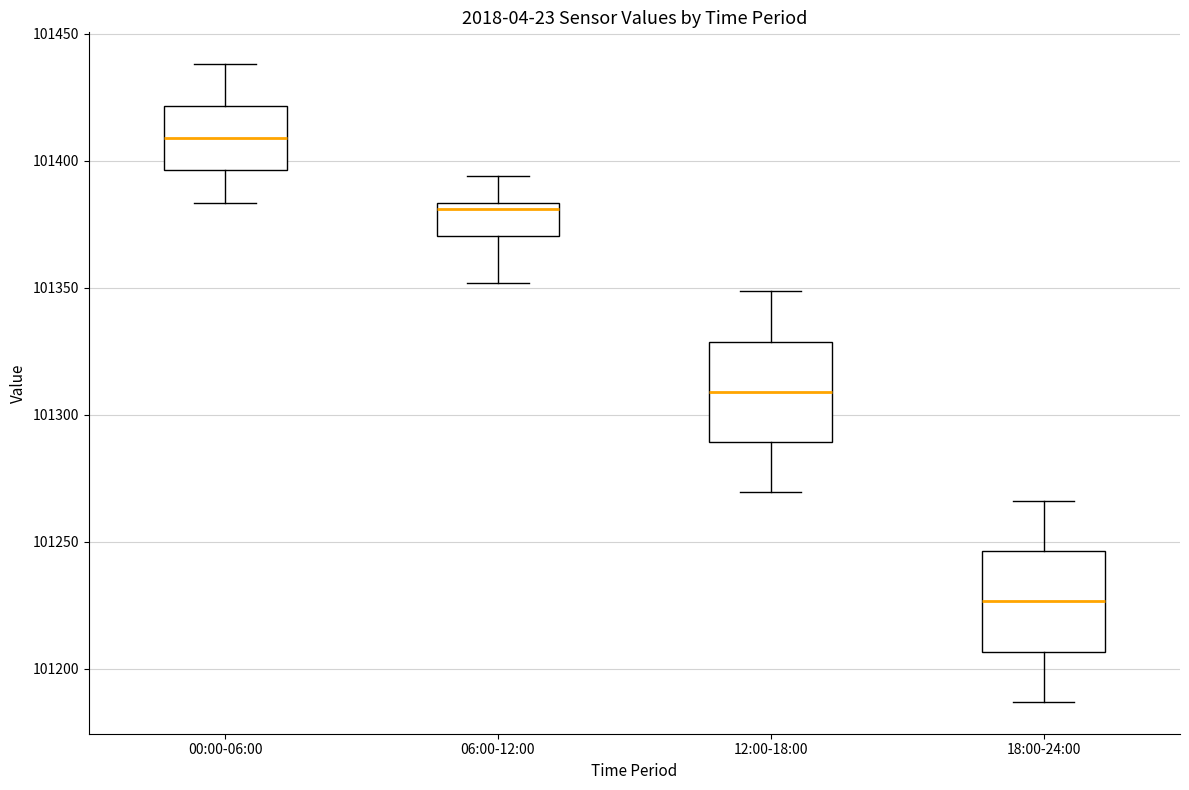

Reading left to right, read every box against the y-axis: the position of its median line, the range the box covers, and the ends of its whiskers. The values are not printed on the chart, so give them approximately, as read against the axis.

00:00-06:00: median 101410, box 101395 to 101420, whiskers 101385 to 101440
06:00-12:00: median 101380, box 101370 to 101385, whiskers 101350 to 101395
12:00-18:00: median 101310, box 101290 to 101330, whiskers 101270 to 101350
18:00-24:00: median 101225, box 101205 to 101245, whiskers 101185 to 101265